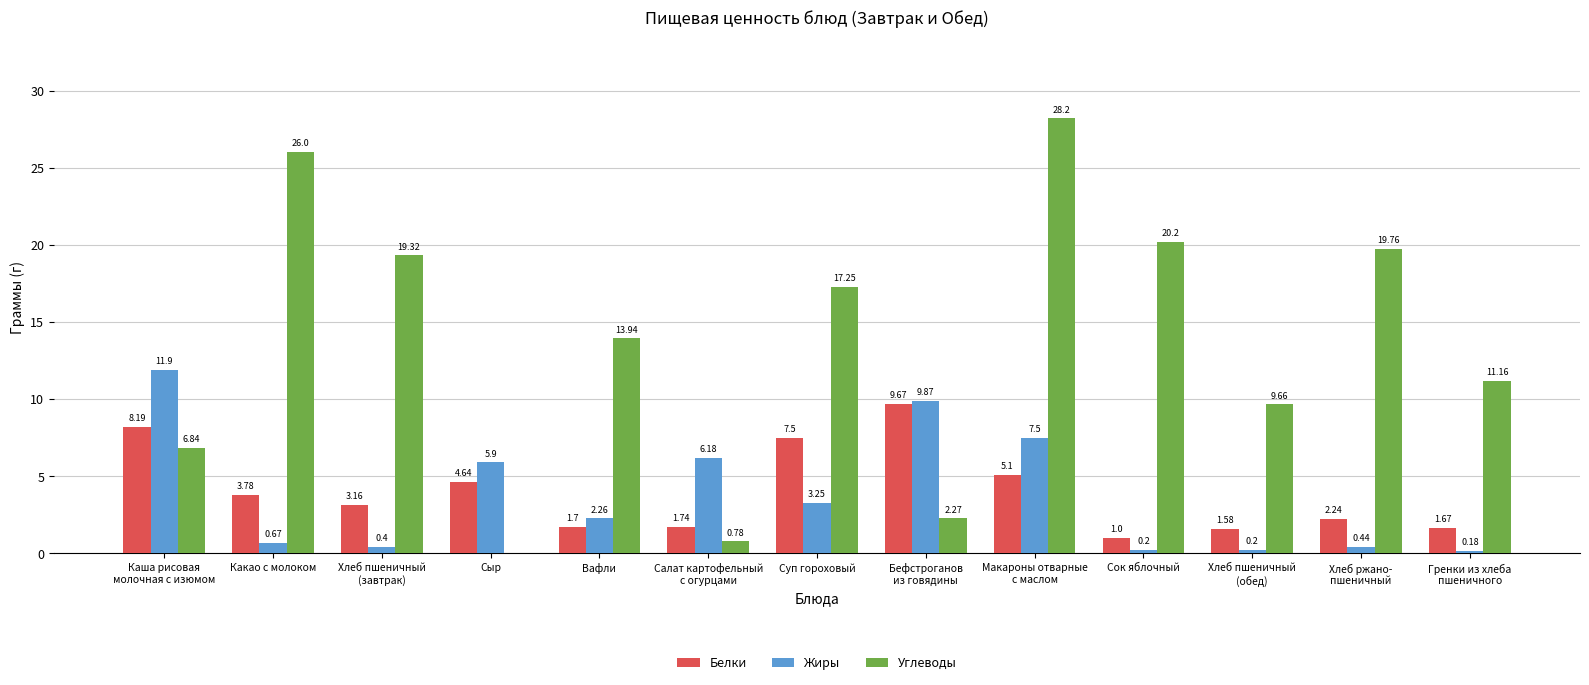

What is the sum of all Белки values?

52.0